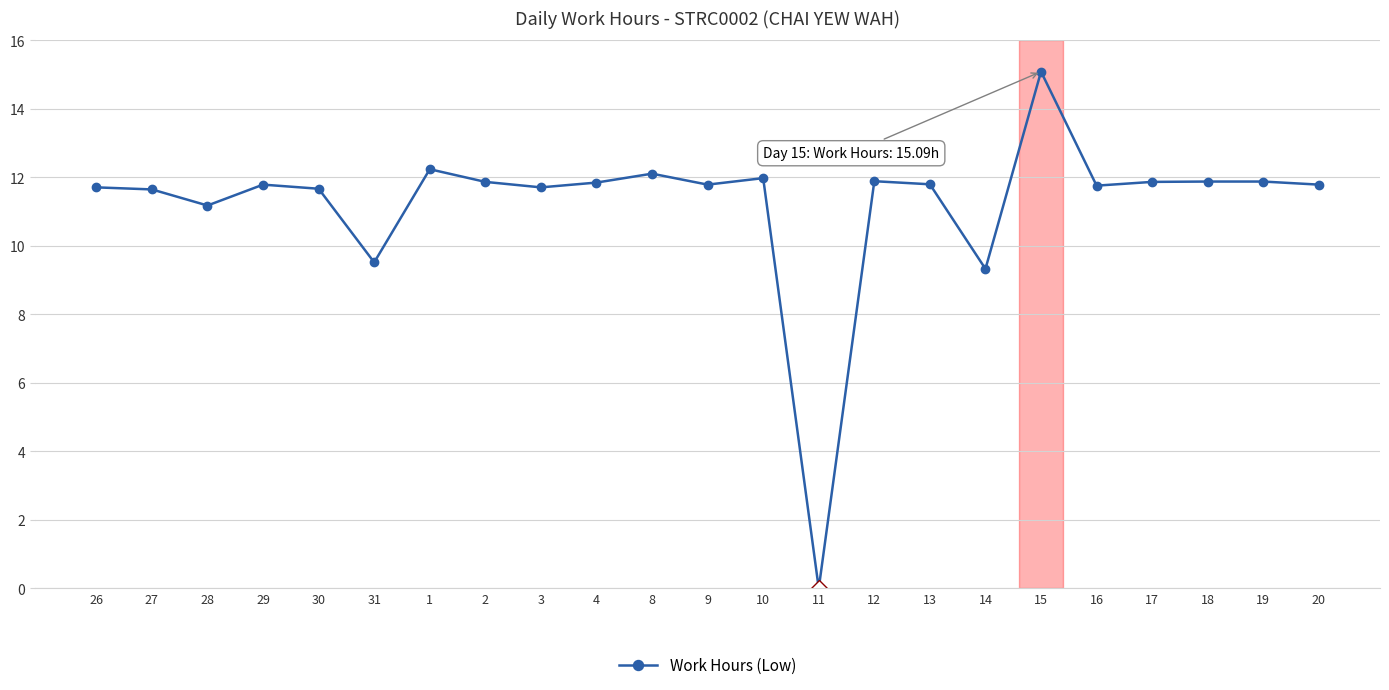

At which label does the data first exceed 11?

26